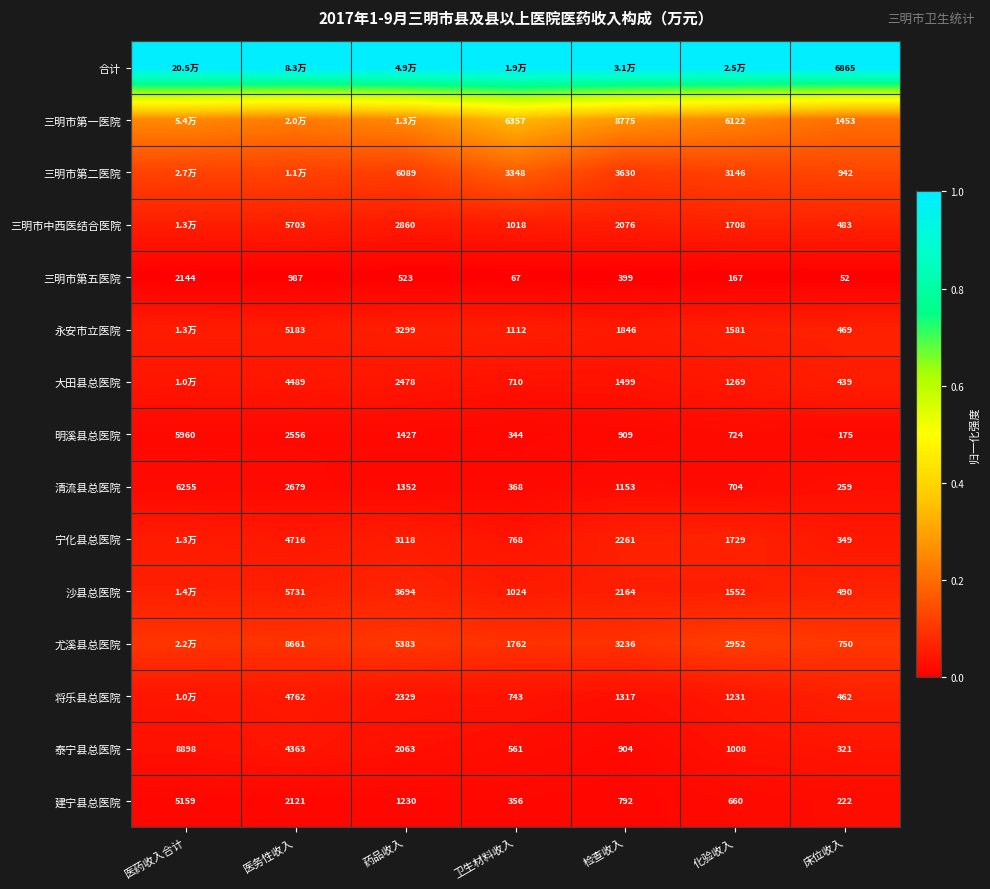

Is the value of 沙县总医院 at 床位收入 greater than the value of 泰宁县总医院 at 检查收入?

No